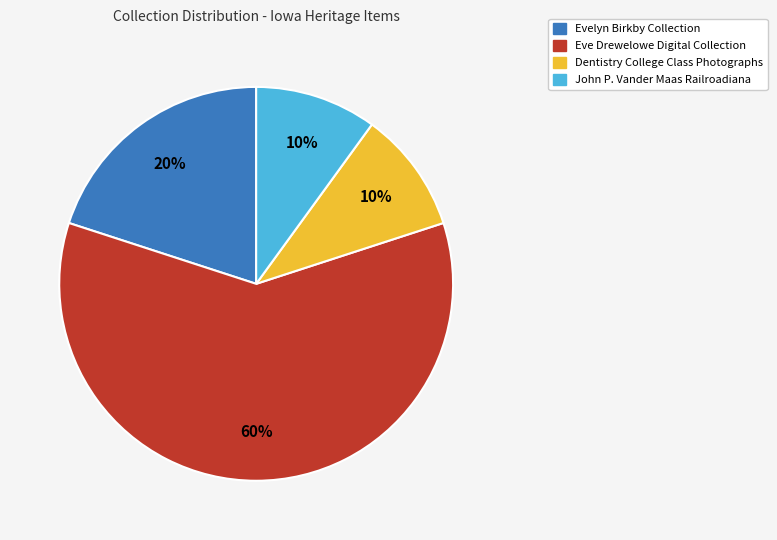

To the nearest percent, what is the difference between the largest and smallest slice percentages?

50%